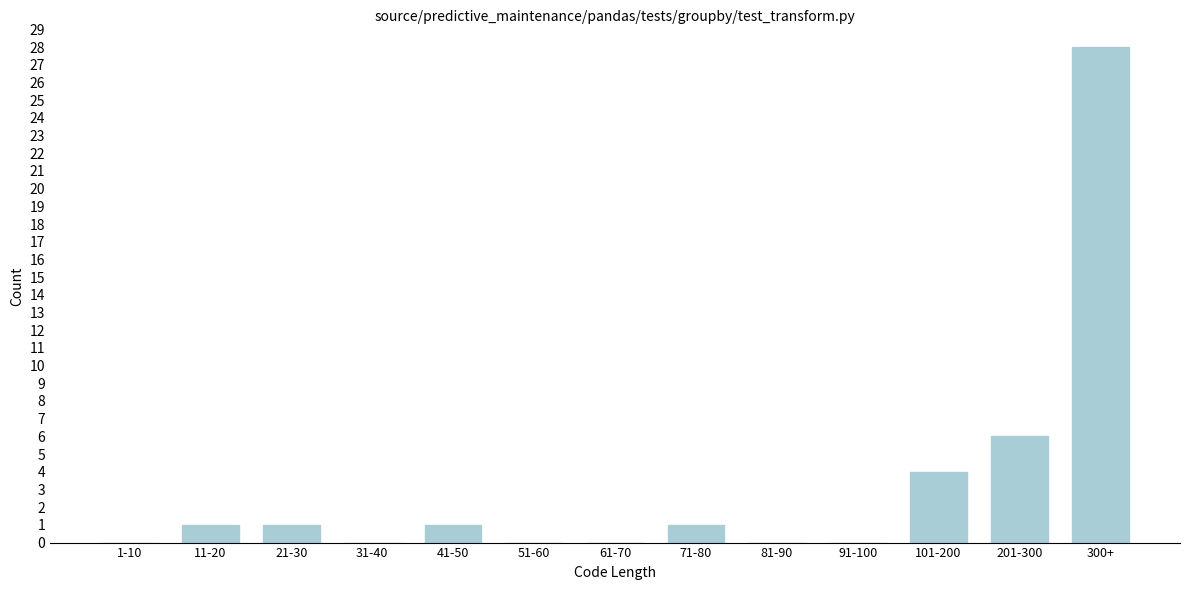

Reading left to right, what are all the values shown in this chart?

1-10=0	11-20=1	21-30=1	31-40=0	41-50=1	51-60=0	61-70=0	71-80=1	81-90=0	91-100=0	101-200=4	201-300=6	300+=28